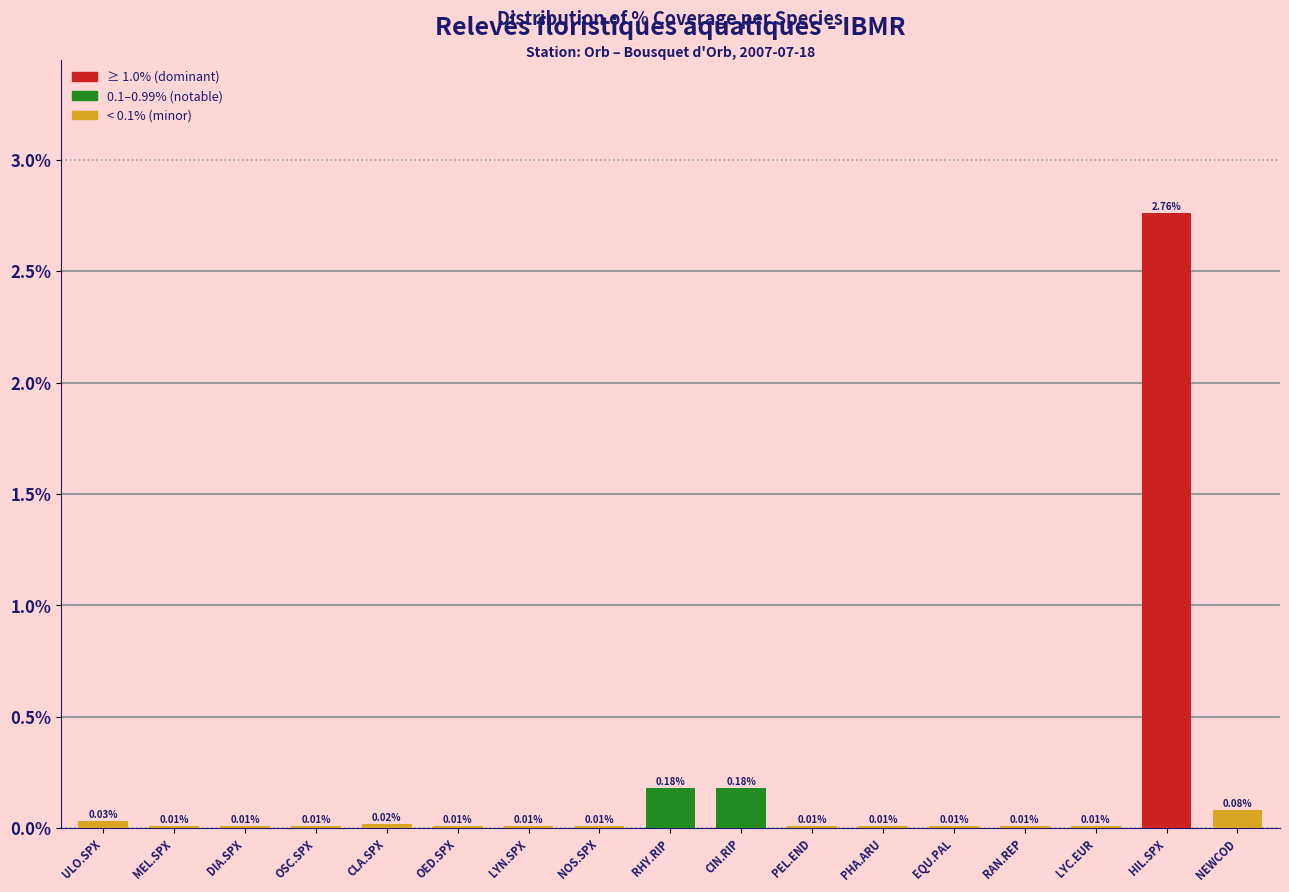

At which category does the chart reach its peak across all series?

HIL.SPX